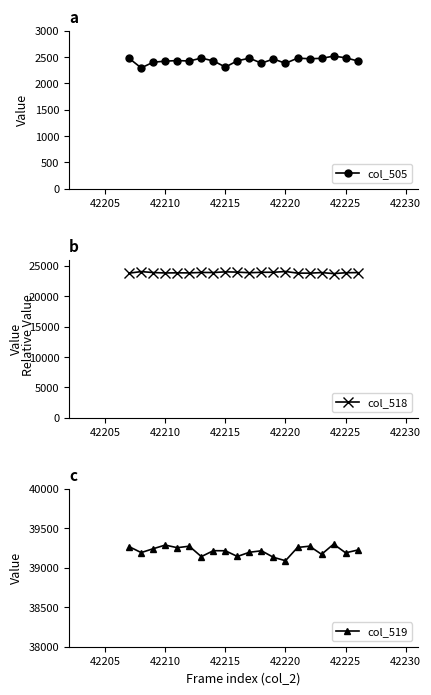

Where is col_519 nearest to the value 39194?

42208